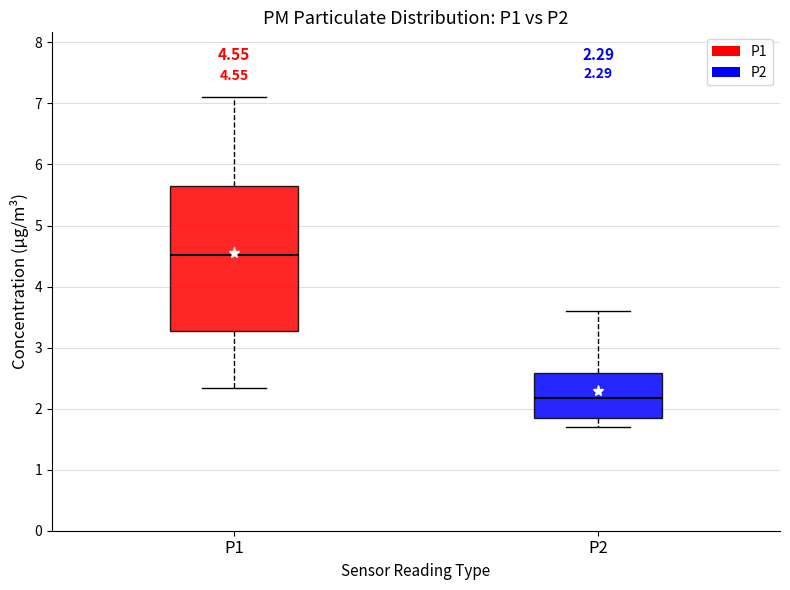

Comparing the boxes themselves (not the whiskers), which one is the tallest?

P1